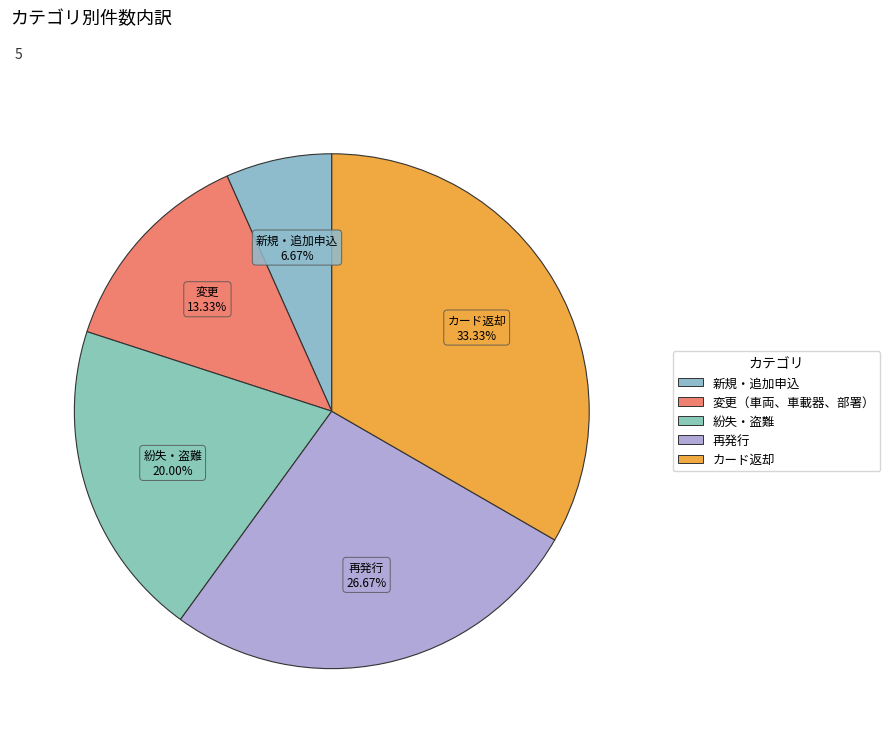

Which has a higher value, 新規・追加申込 or 紛失・盗難?

紛失・盗難